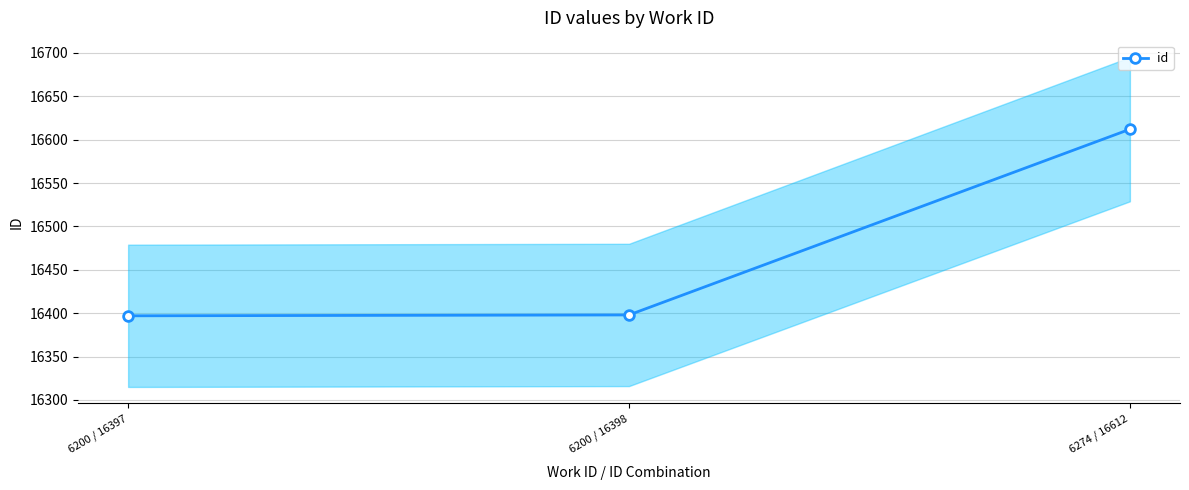

Reading left to right, transcribe all the data shown in this chart.

16397	16398	16612